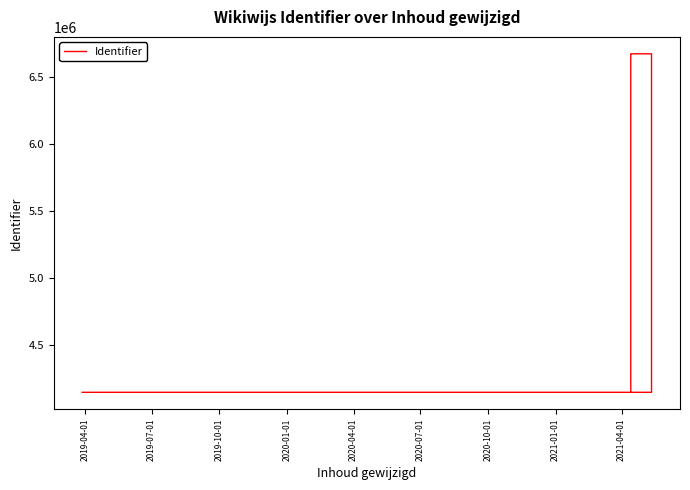

Count the number of categories in the chart.

7